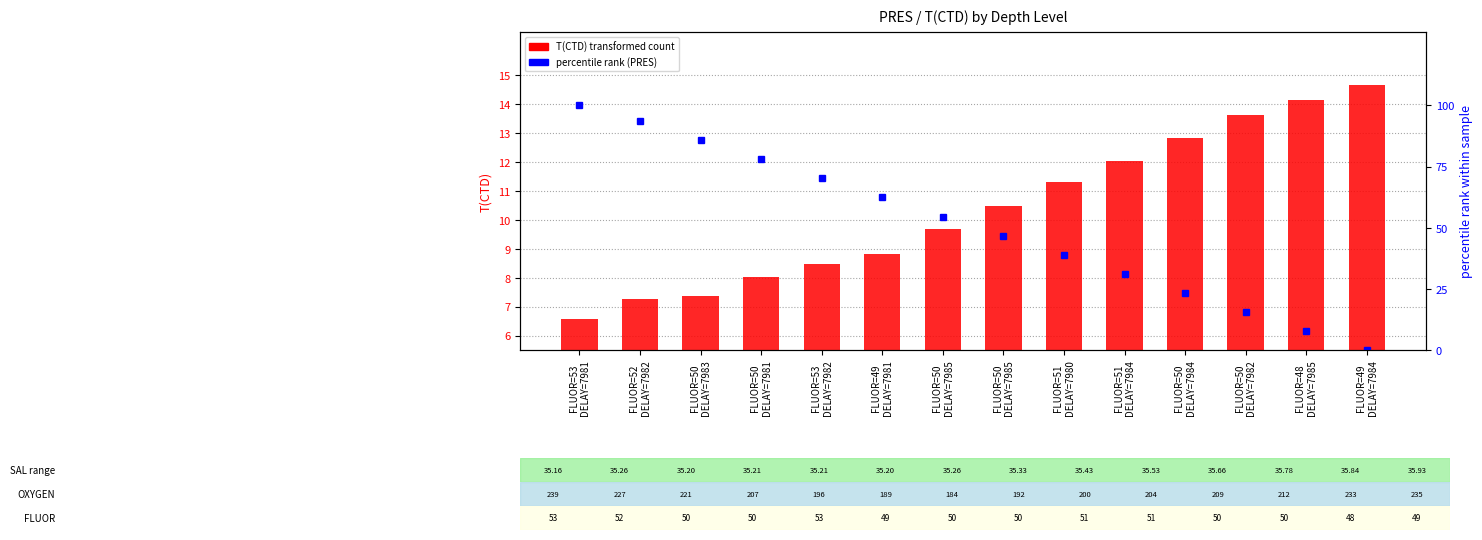

At FLUOR=51
DELAY=7980, list the series in order from smallest to largest.

T(CTD), percentile rank (PRES)